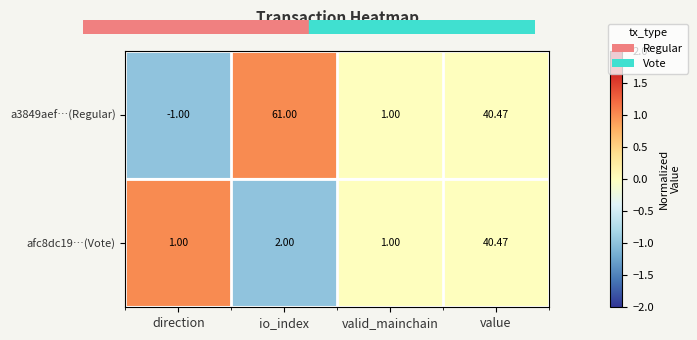

Rank the categories by a3849aef…(Regular) value from highest to lowest.

io_index, value, valid_mainchain, direction